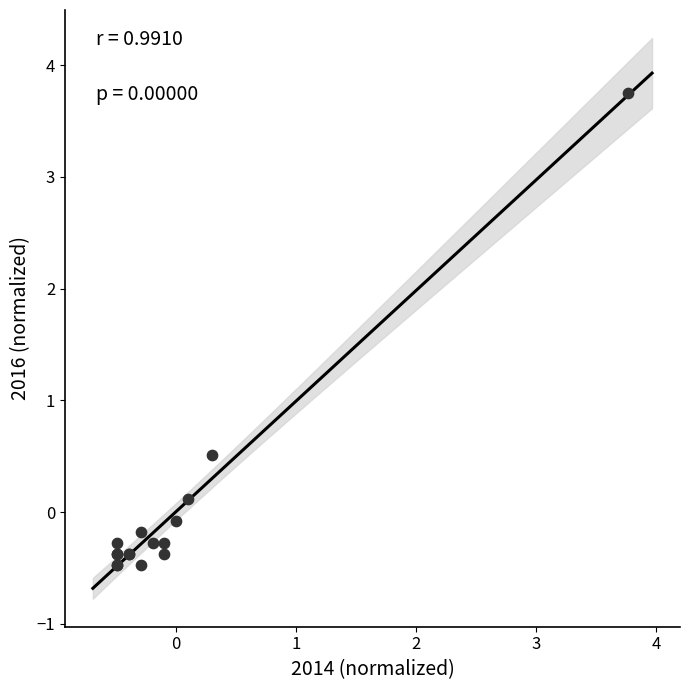

What Y value in the scatter plot is closest to 1?

0.5